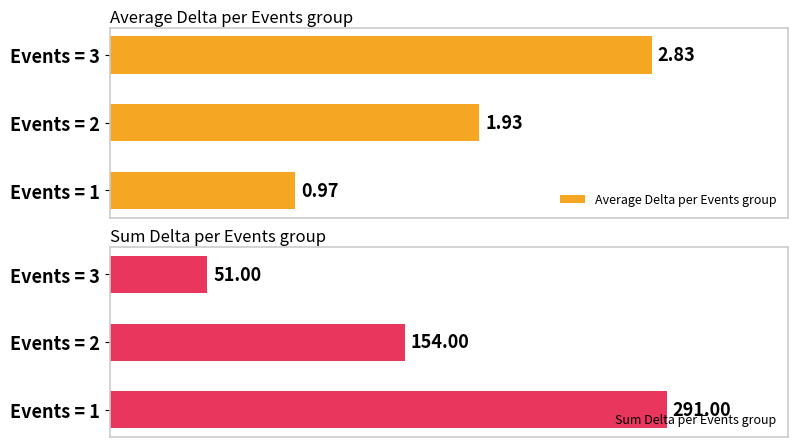

What are all the series names shown in the legend?

Average Delta per Events group, Sum Delta per Events group